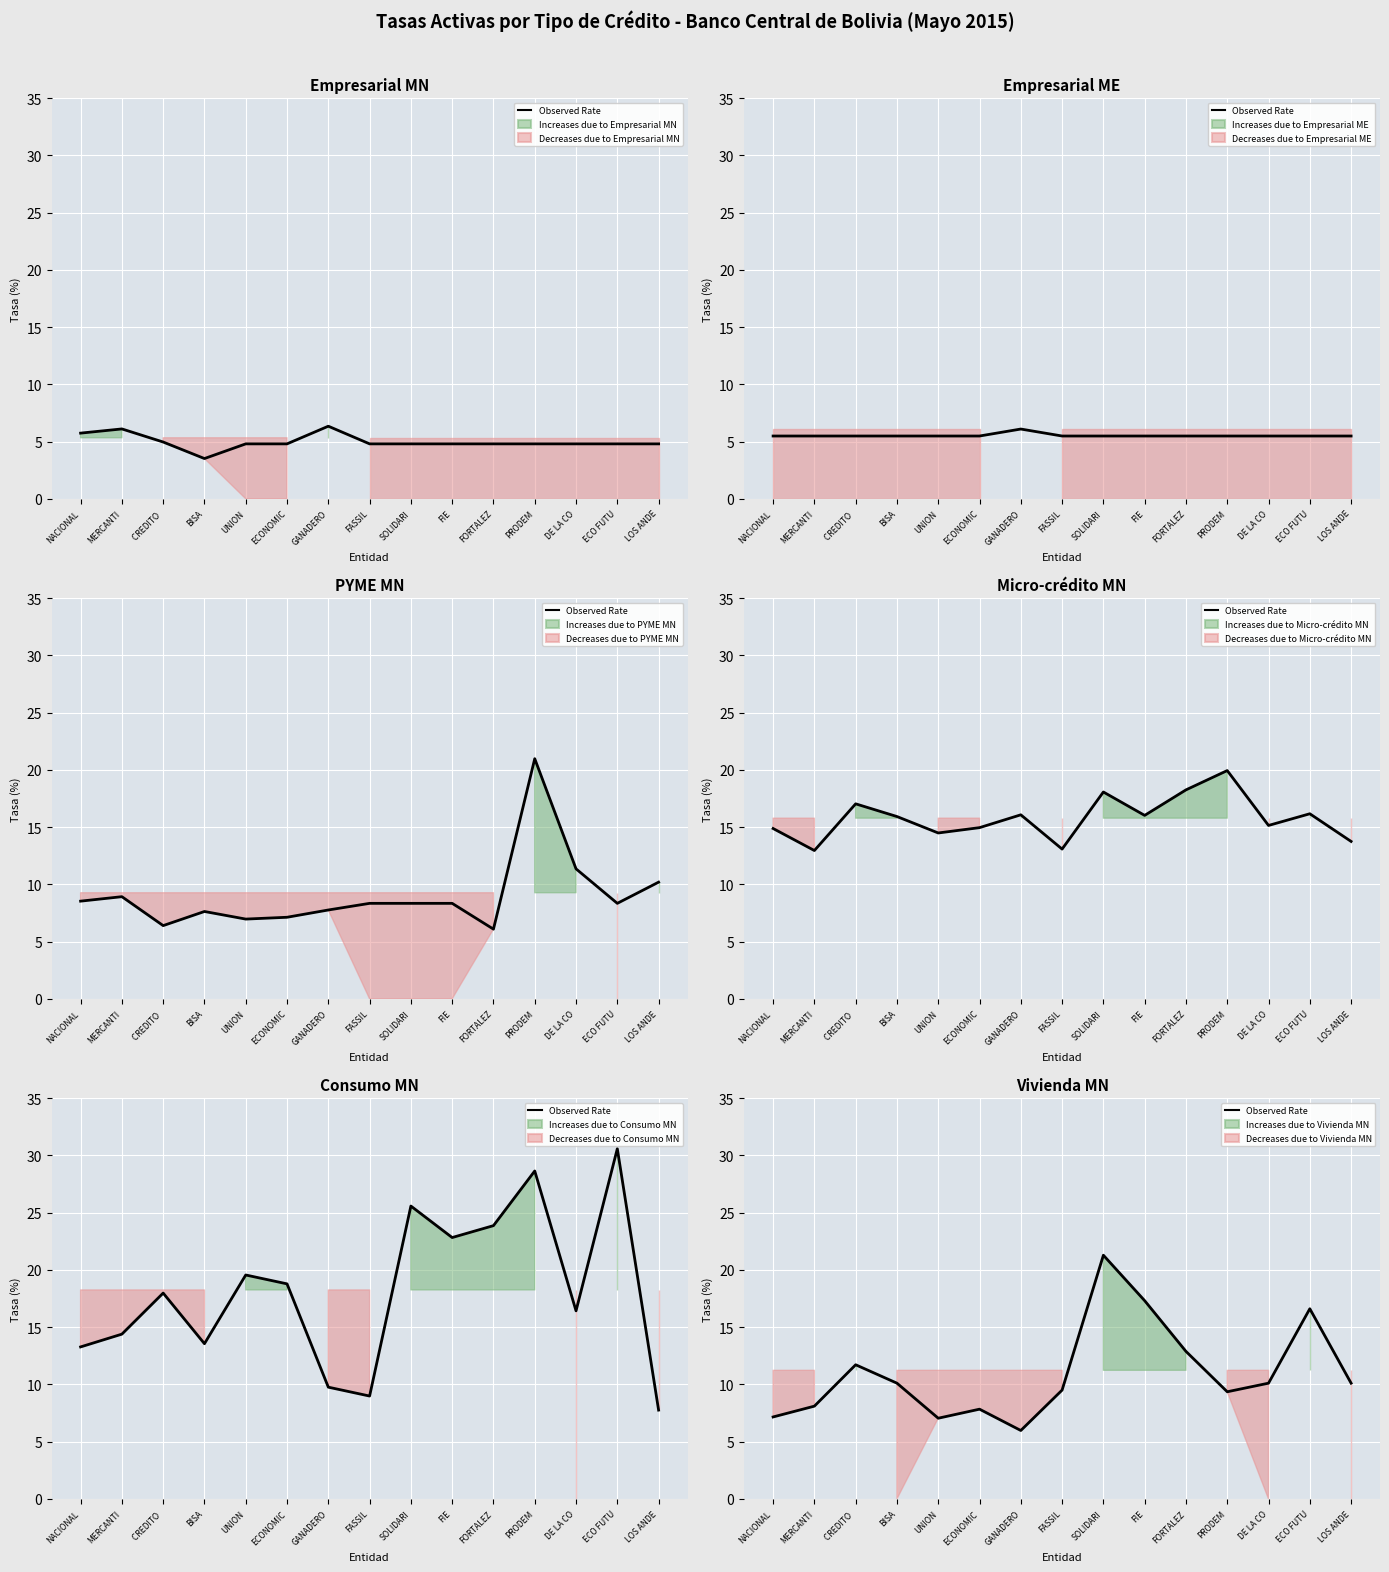

What position from the right is BISA?

12